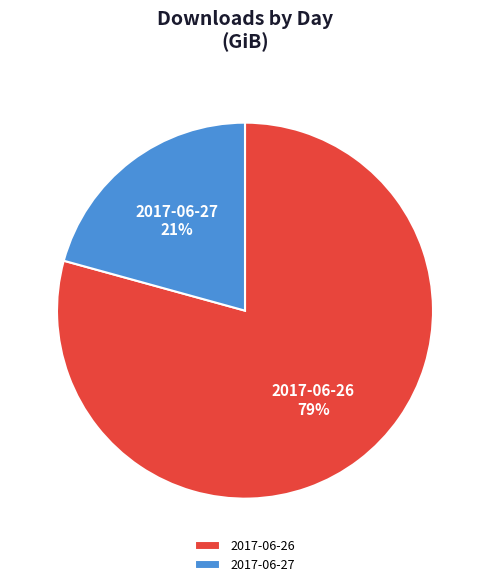

Which slice is the largest?

2017-06-26